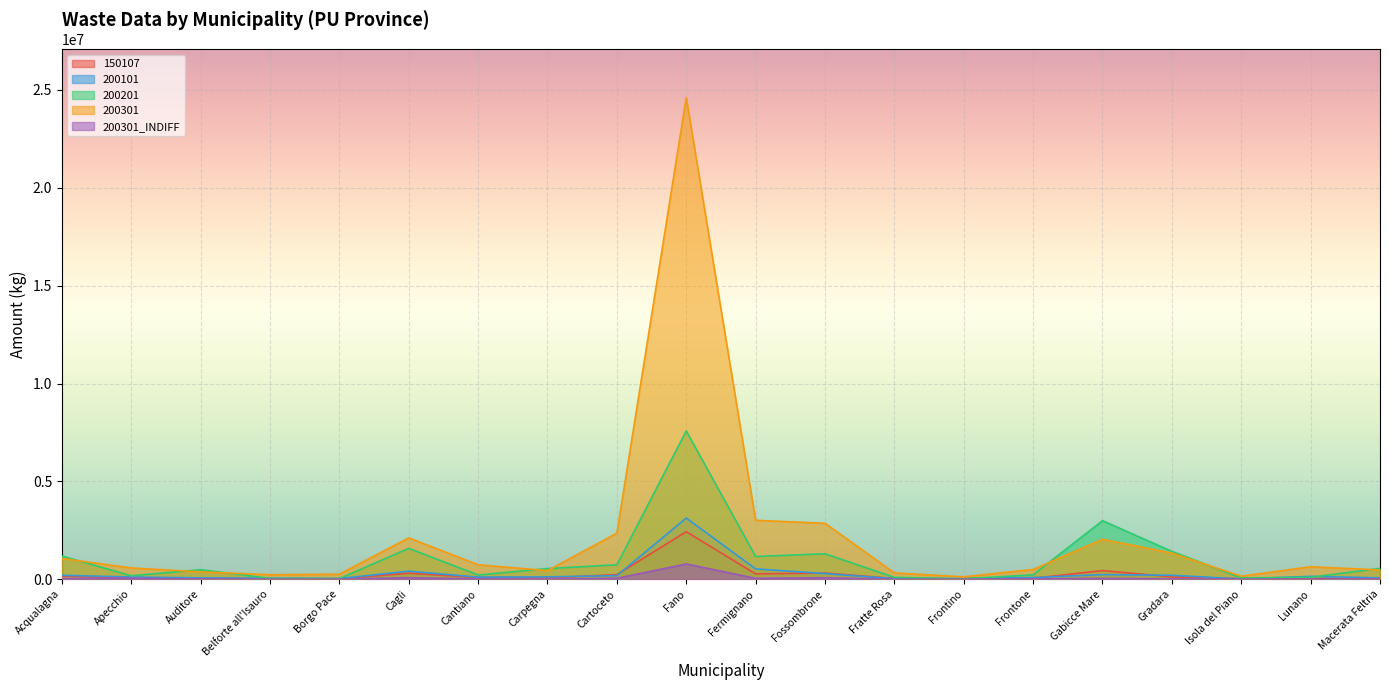

What is the sum of all 200301_INDIFF values?

1259808